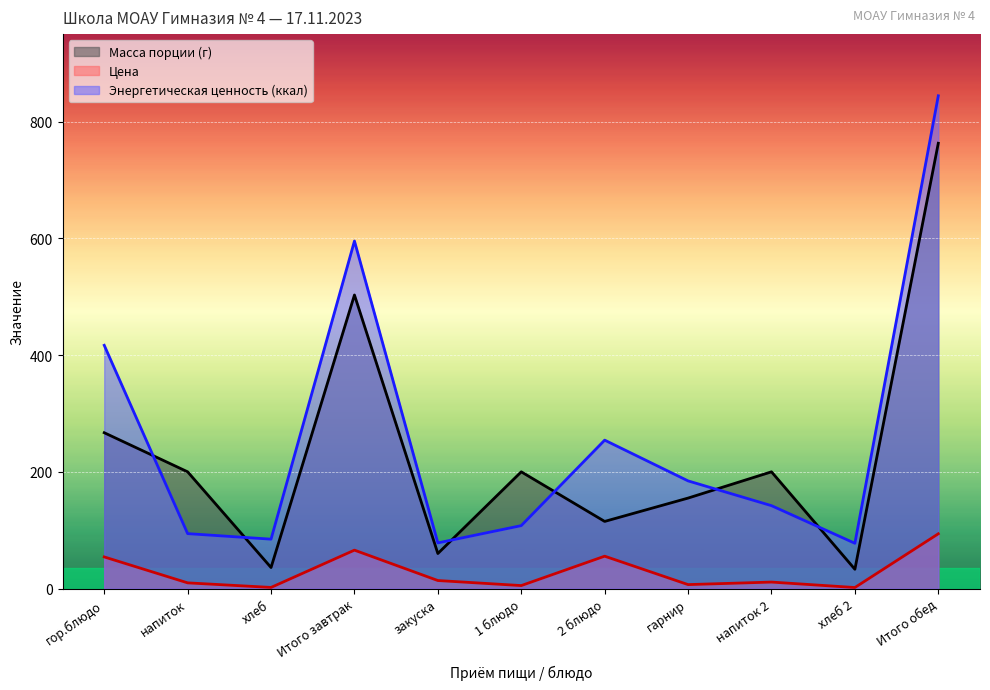

Between гор.блюдо and напиток 2, which series saw the biggest shift?

Энергетическая ценность (ккал)